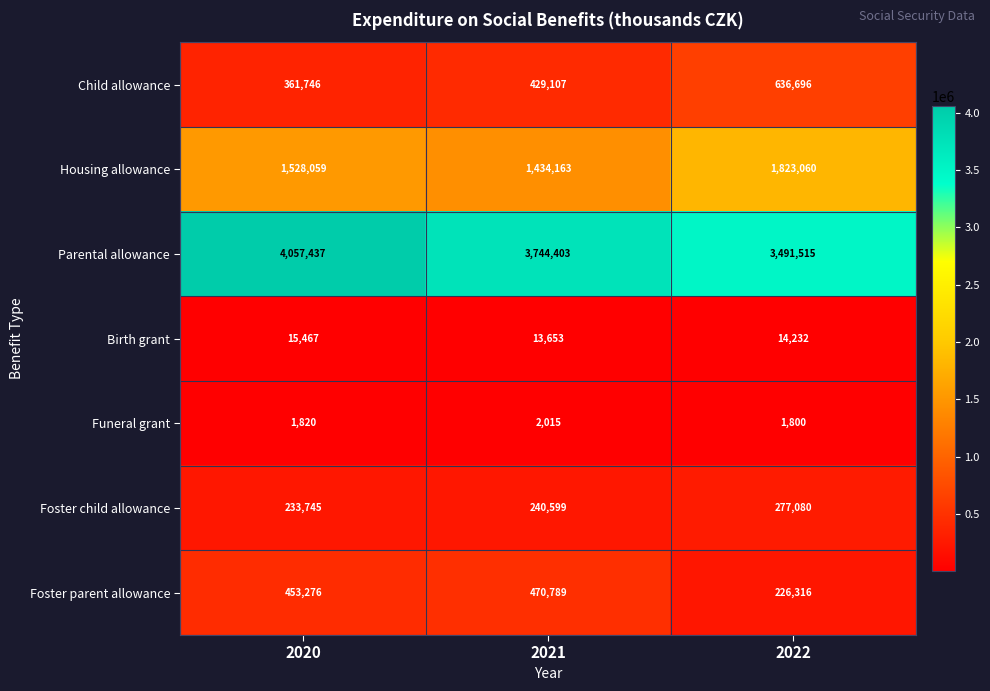

How many categories are shown in the chart?

3